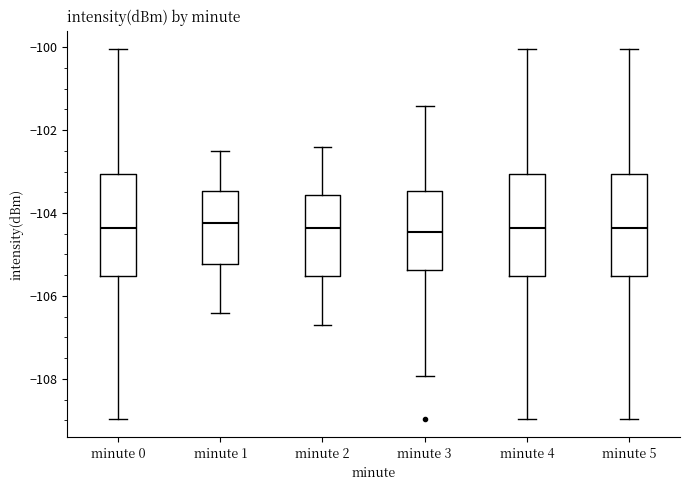

Where does the upper whisker of the box for minute 5 end on the y-axis? The values are not printed on the chart, so give them approximately, as read against the axis.

-100.0